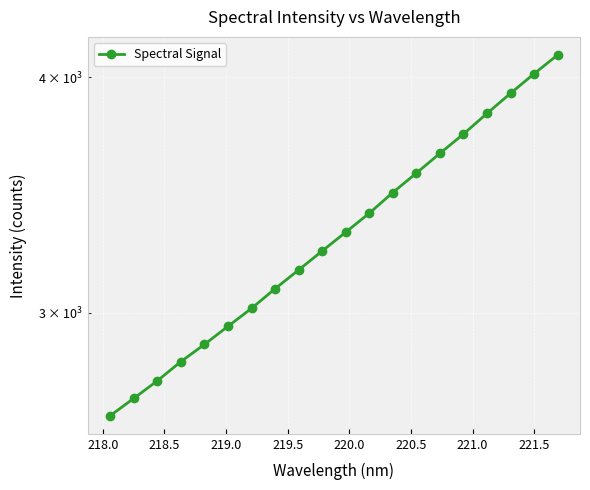

Does the chart display data point markers on the line(s)?

Yes